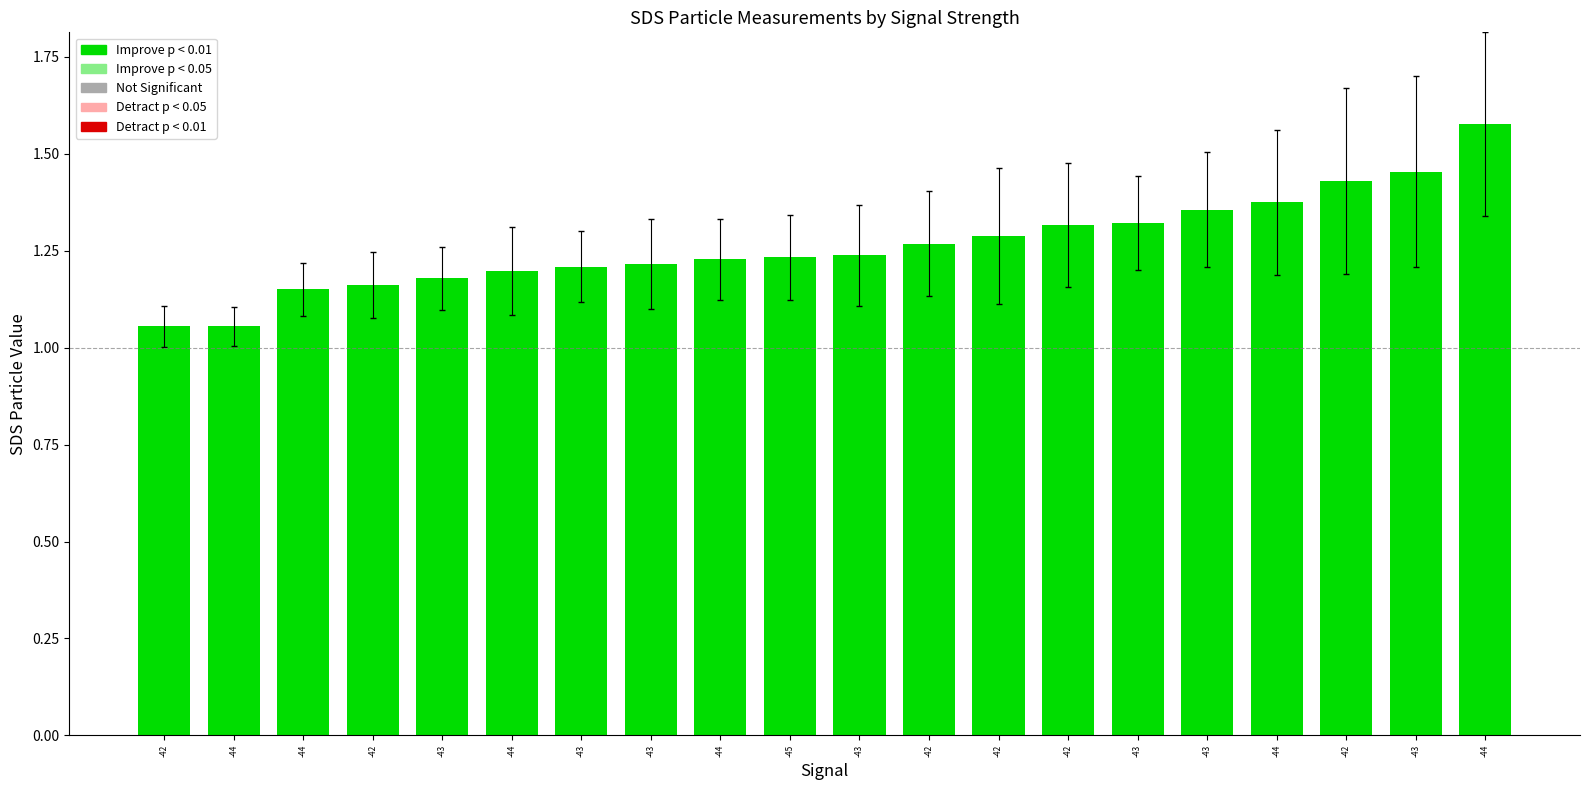

Does the chart contain any negative values?

No